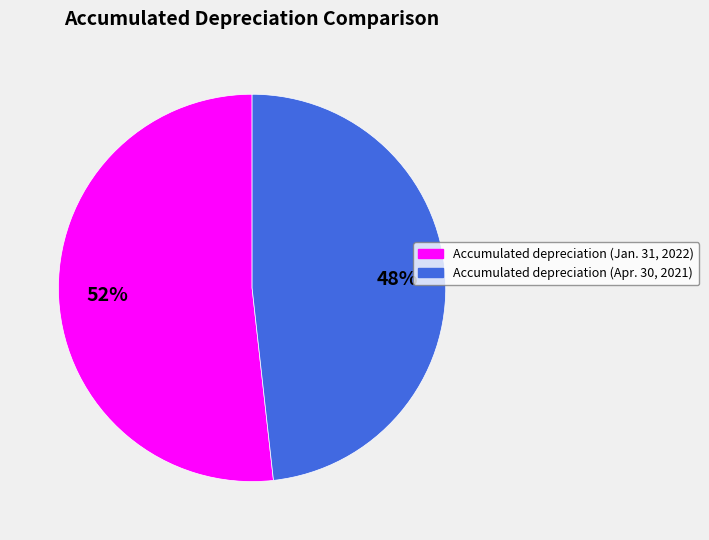

To the nearest percent, what is the combined percentage of Accumulated depreciation (Apr. 30, 2021) and Accumulated depreciation (Jan. 31, 2022)?

100%